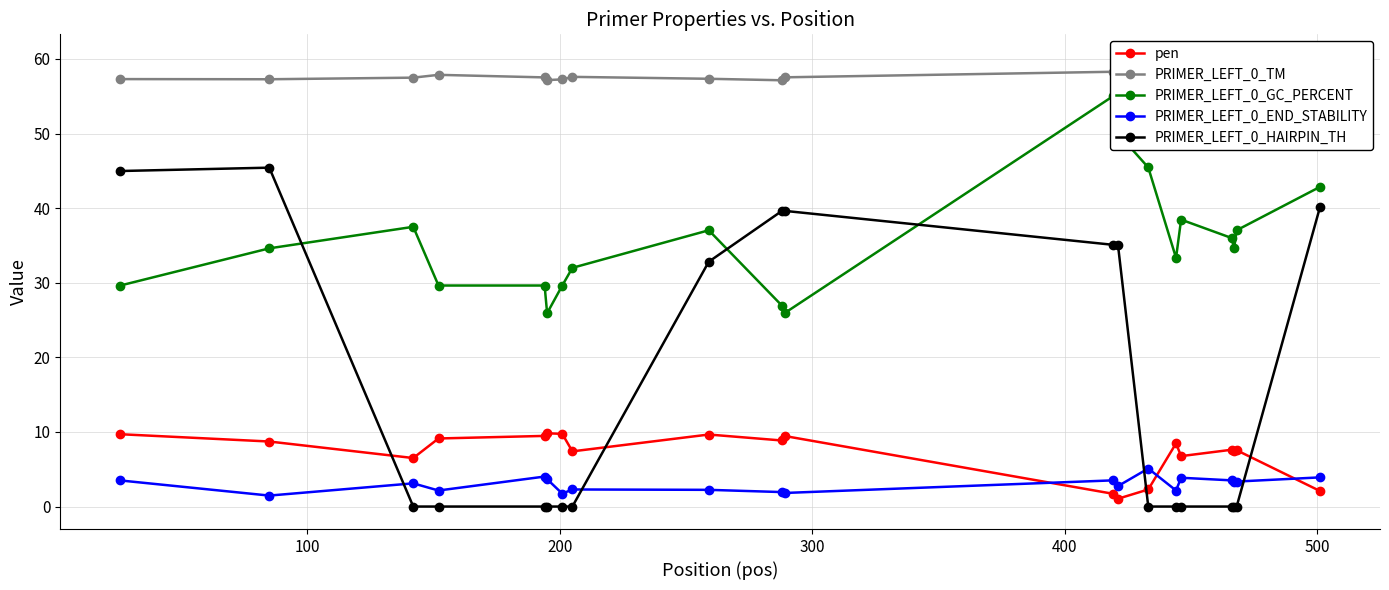

True or false: pen and PRIMER_LEFT_0_END_STABILITY cross at least once.

True